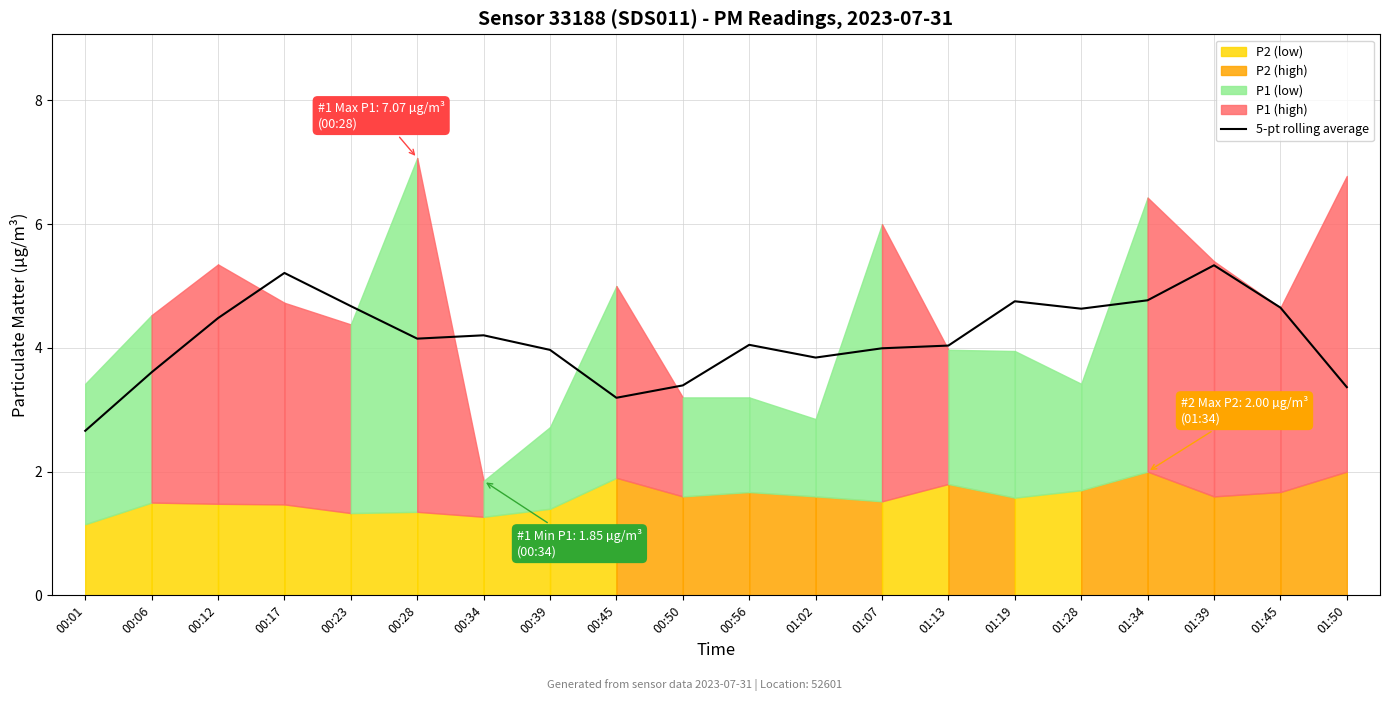

Which category has the lowest value across all series?

00:01